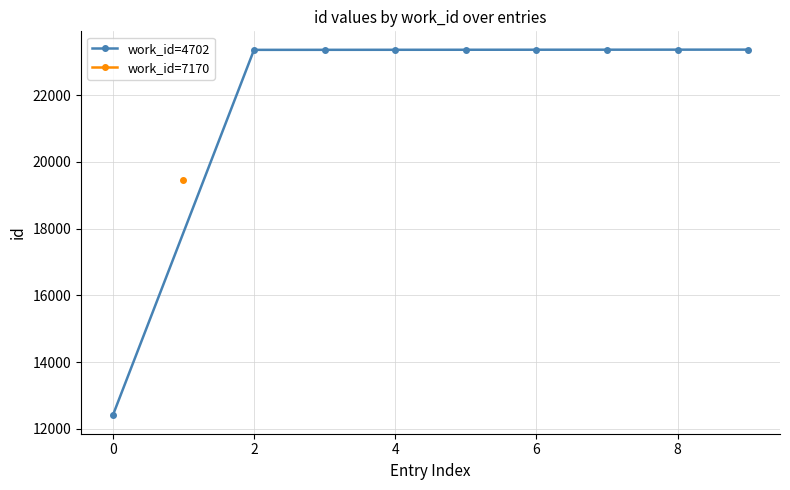

The value of work_id=4702 at 6 is 11101. True or false?

False